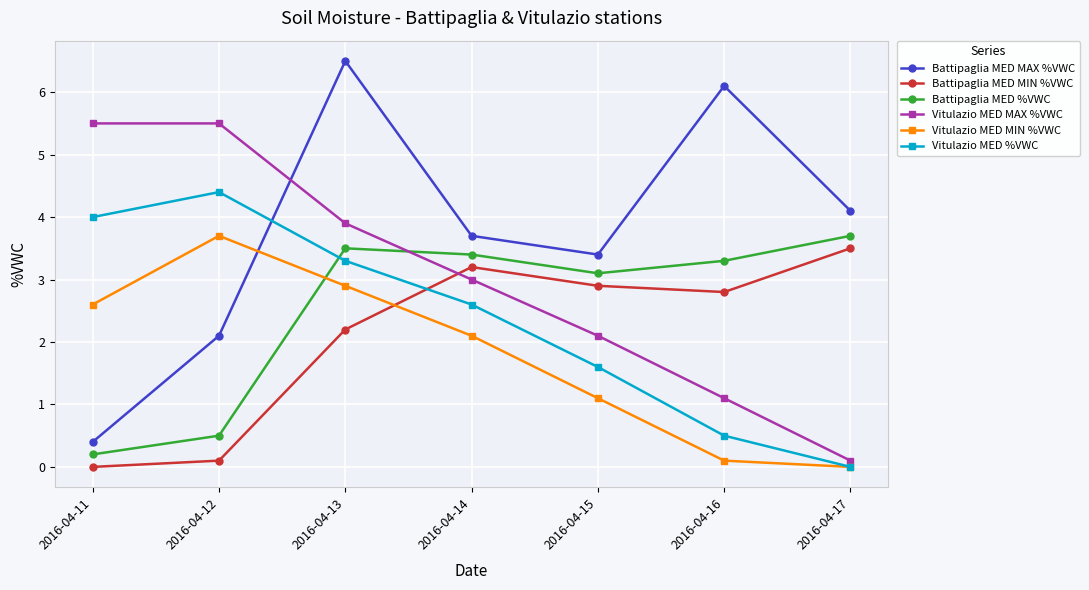

What is the value of the Battipaglia MED MAX %VWC point at the 6th from the left?

6.1